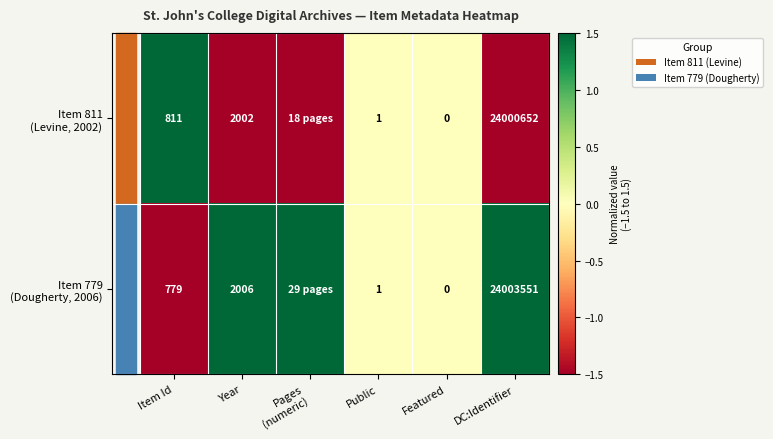

What is the total value across all series at Item Id?

1590.0